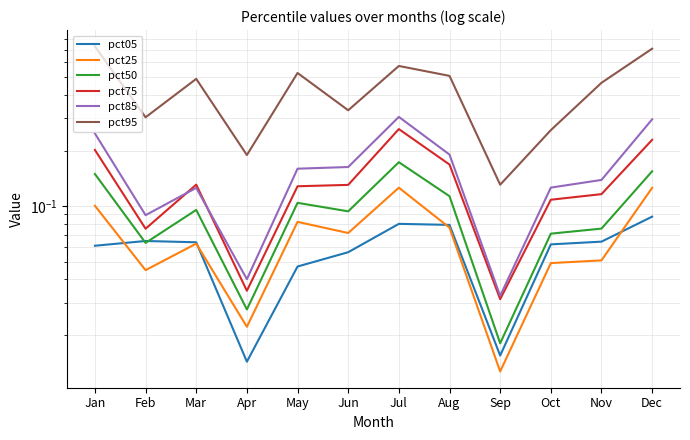

True or false: pct05 has a value of 0.1 at Jul.

True